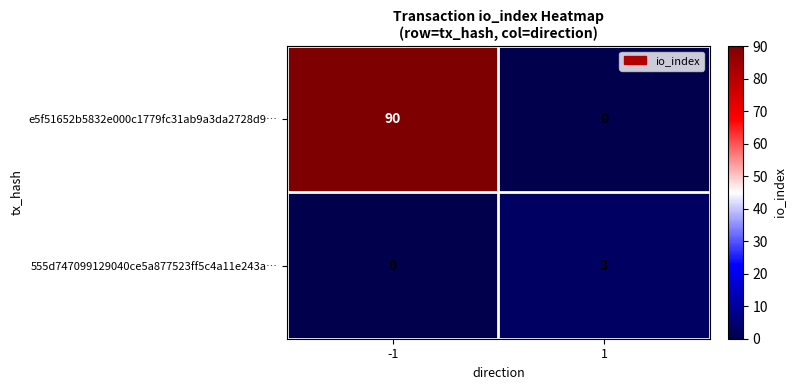

Which series has the largest total across all categories?

e5f51652b5832e000c1779fc31ab9a3da2728d9…